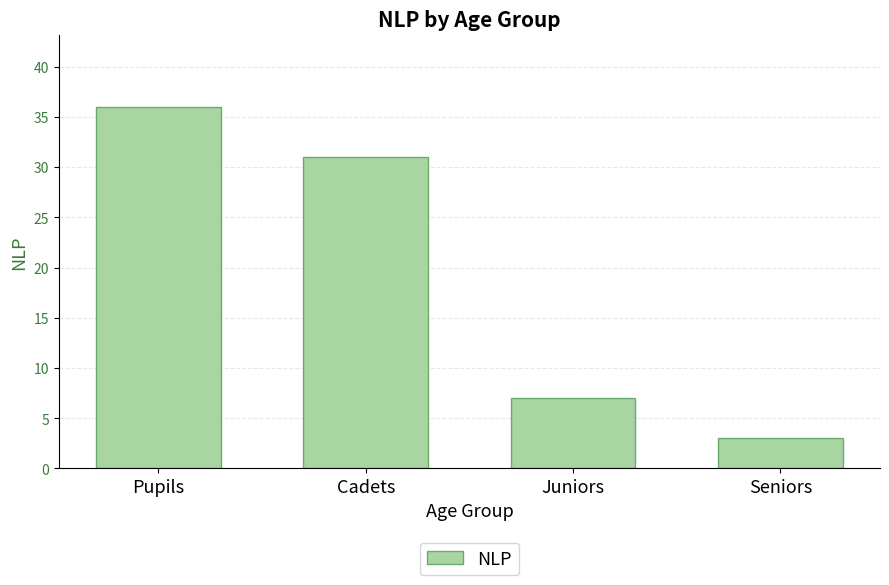

How many bars are there in total?

4